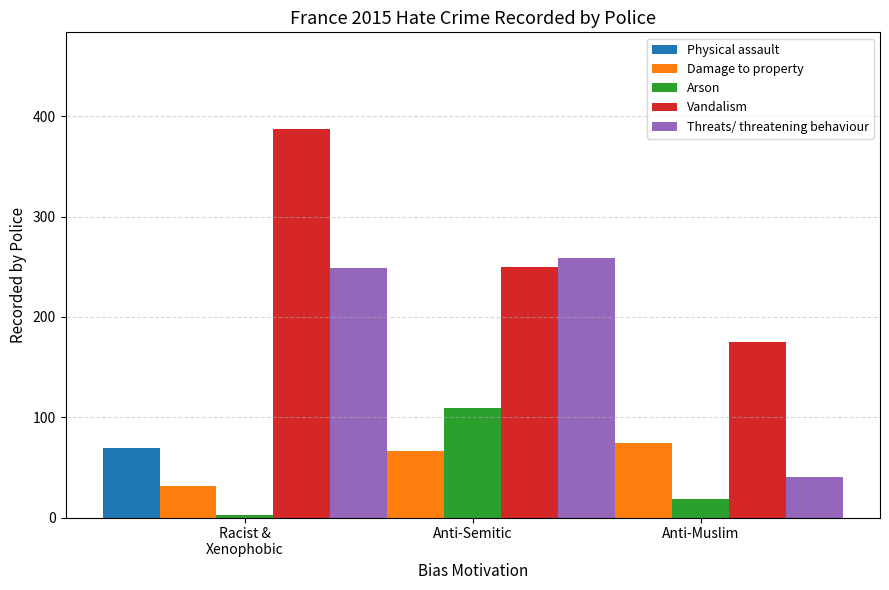

What is the maximum value for Physical assault?

69